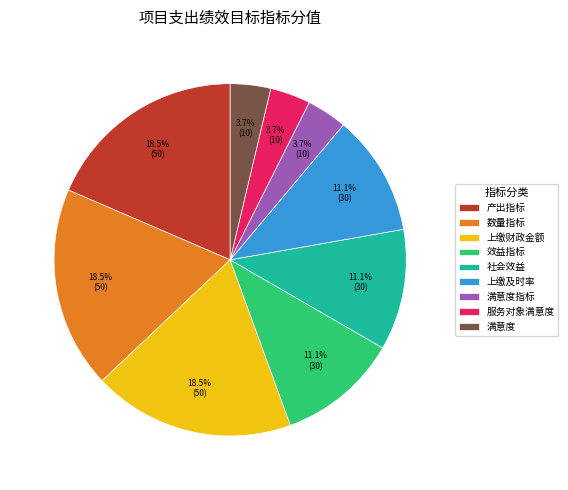

Combined, do 效益指标 and 满意度指标 account for over 50%?

No